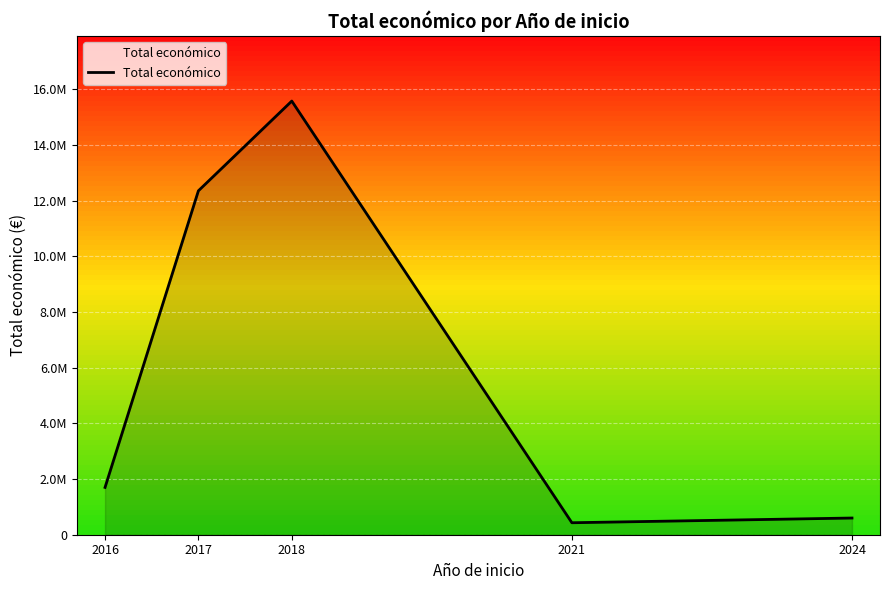

Is this an area chart (filled region under the line)?

Yes